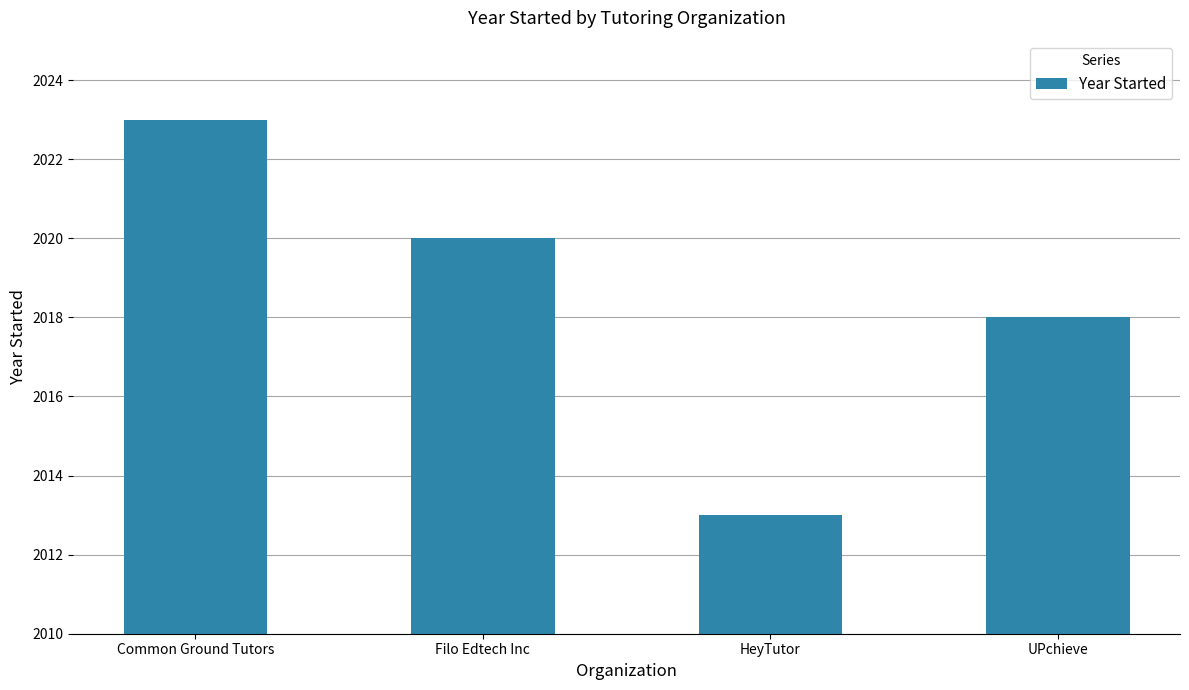

What is the difference between the maximum and second lowest values?

5